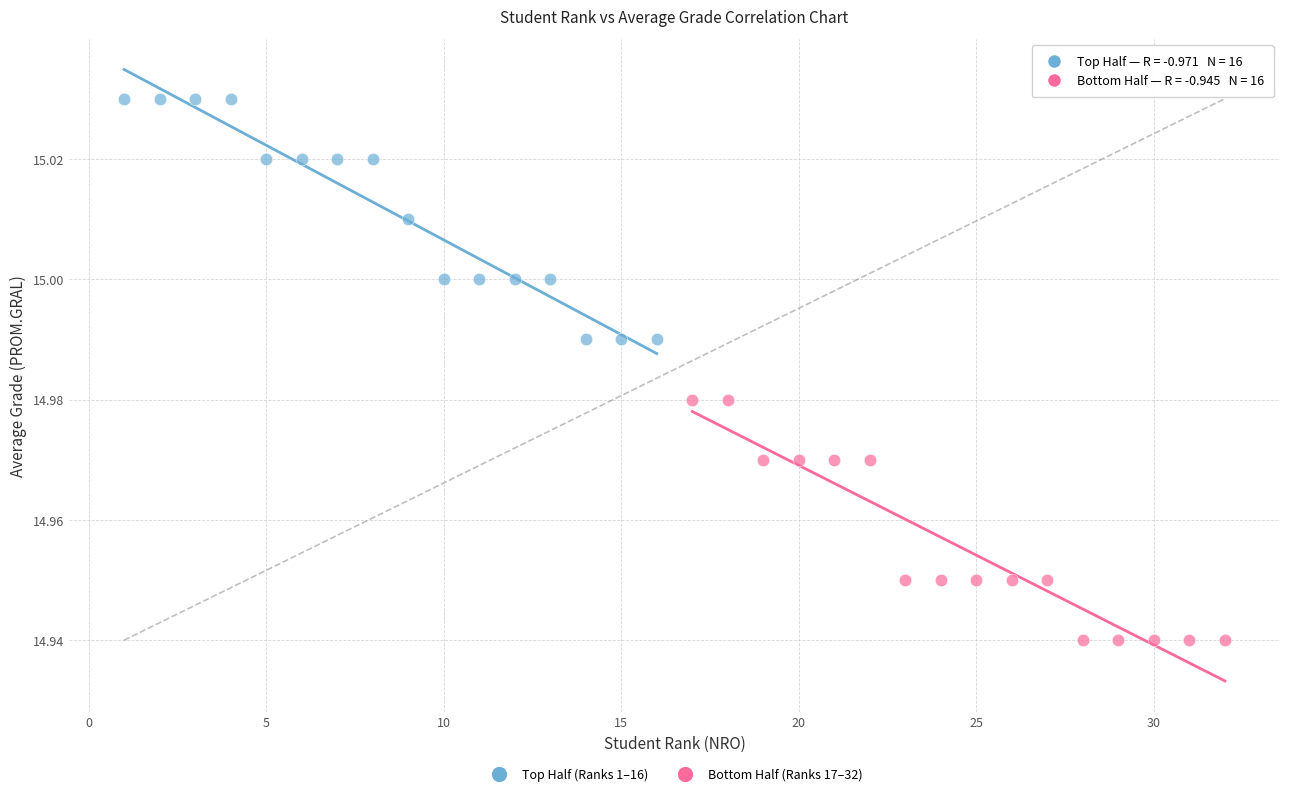

Which series reaches the maximum Y coordinate?

Top Half (Ranks 1–16)